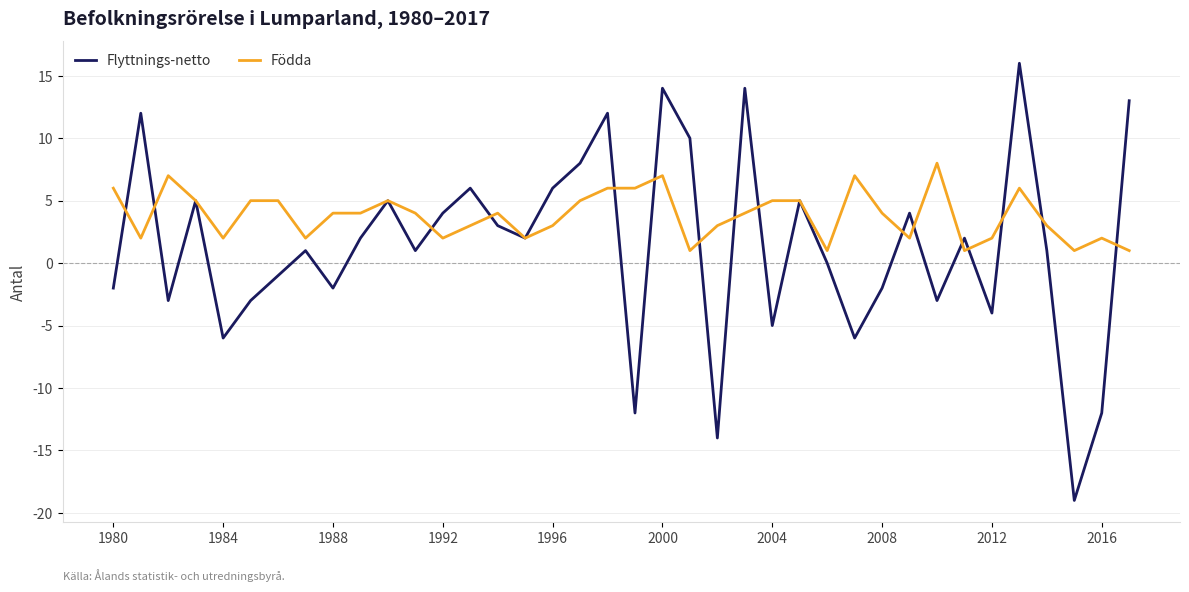

What is the smallest value displayed?

-19